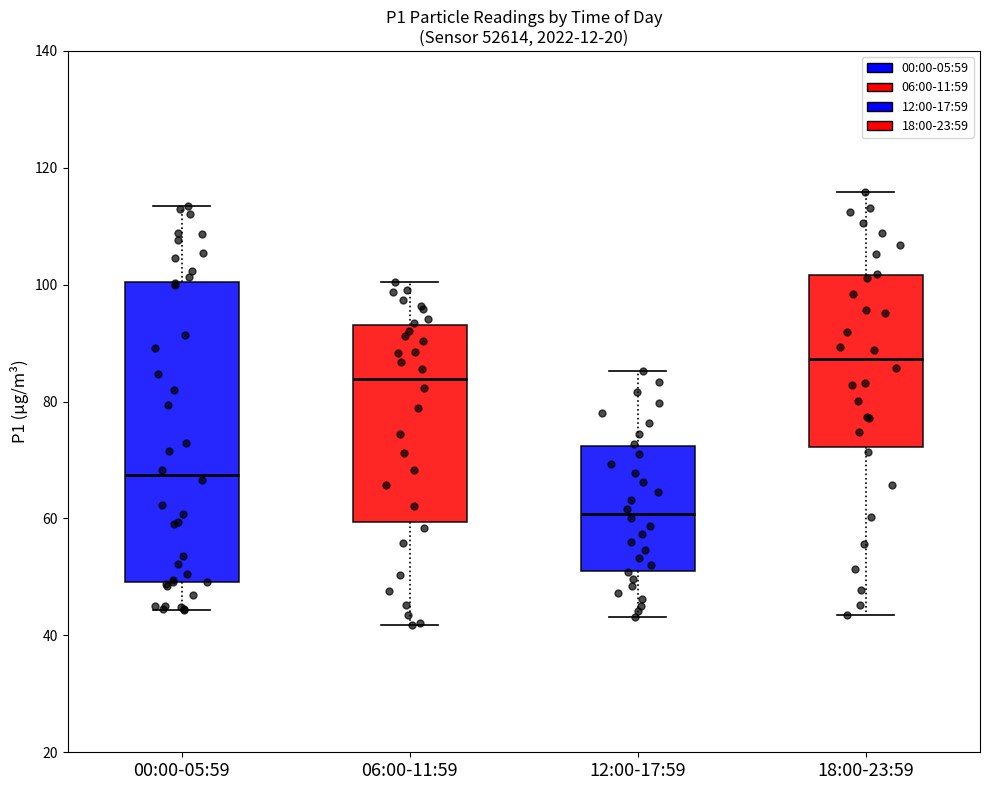

Reading left to right, read every box against the y-axis: the position of its median line, the range the box covers, and the ends of its whiskers. The values are not printed on the chart, so give them approximately, as read against the axis.

00:00-05:59: median 68, box 50 to 100, whiskers 44 to 114
06:00-11:59: median 84, box 60 to 94, whiskers 42 to 100
12:00-17:59: median 60, box 52 to 72, whiskers 44 to 86
18:00-23:59: median 88, box 72 to 102, whiskers 44 to 116